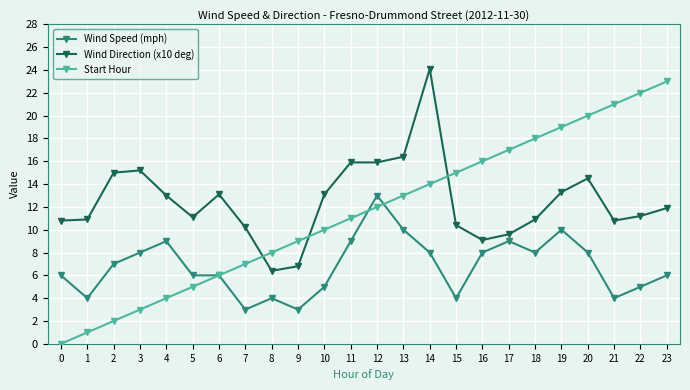

True or false: Wind Direction (x10 deg) has more than 1 points higher than both neighbors.

True